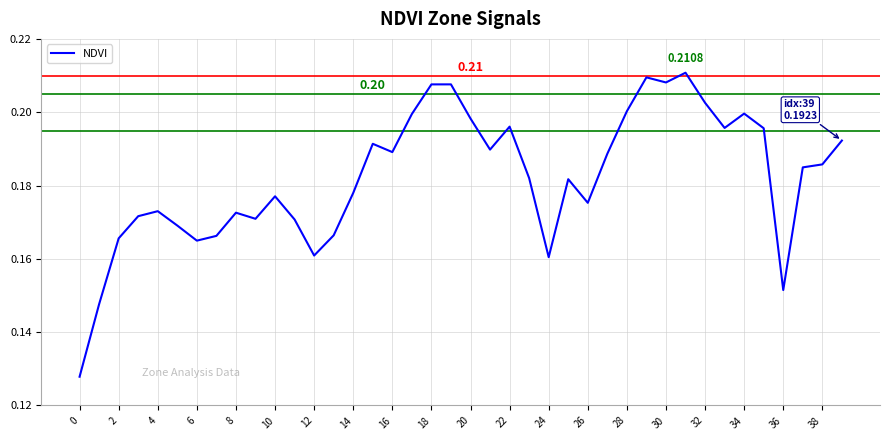

How many lines are shown in the chart?

1